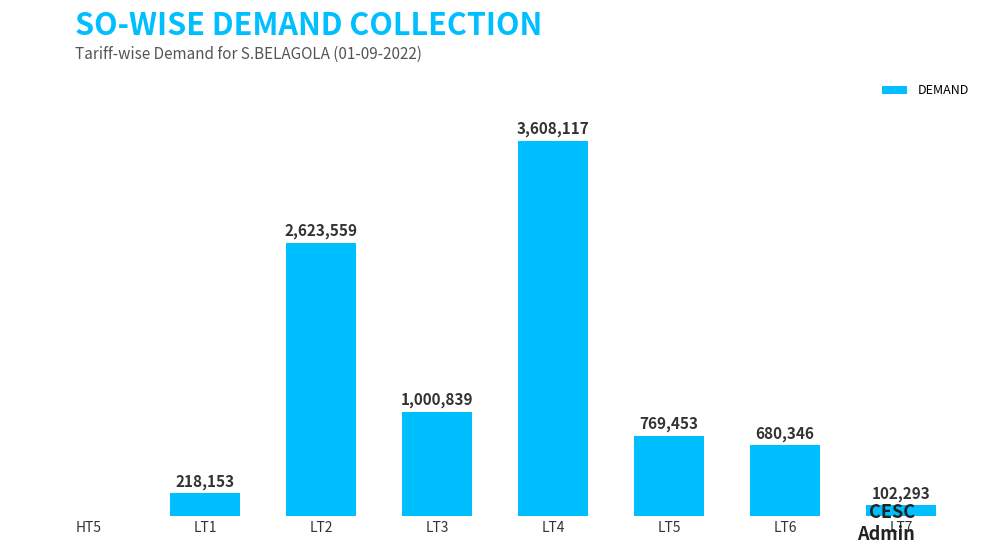

Which label corresponds to the largest value in the chart?

LT4